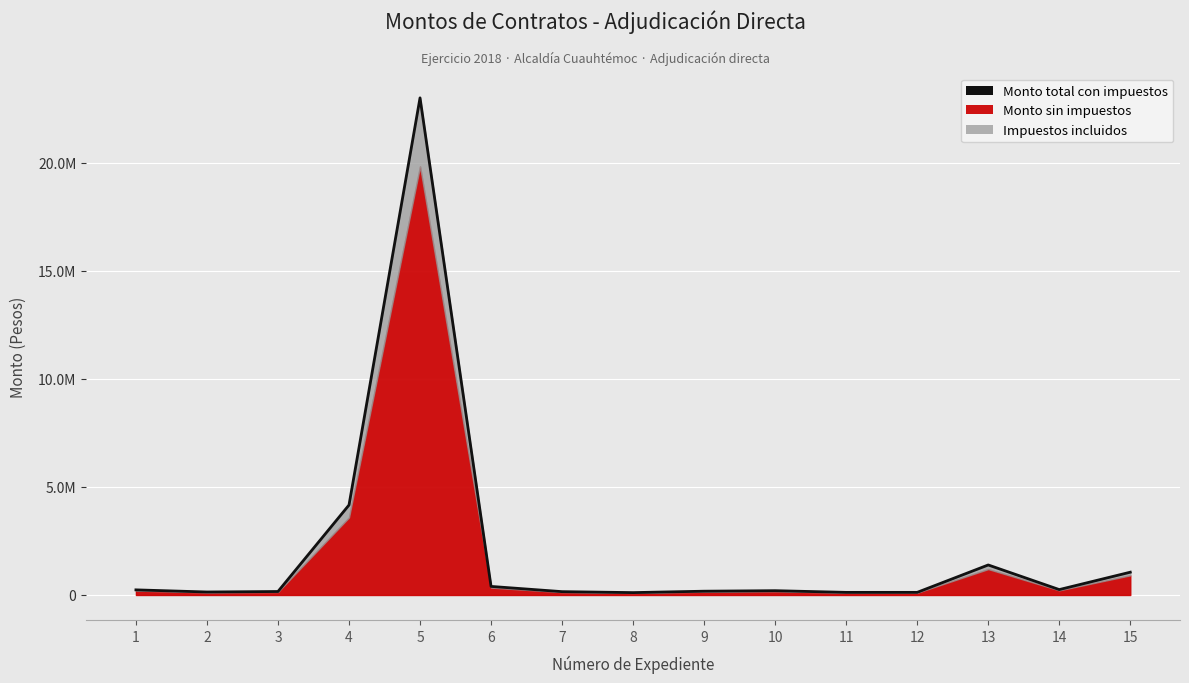

Rank the categories by value from lowest to highest.

8, 11, 12, 2, 7, 3, 9, 10, 1, 14, 6, 15, 13, 4, 5